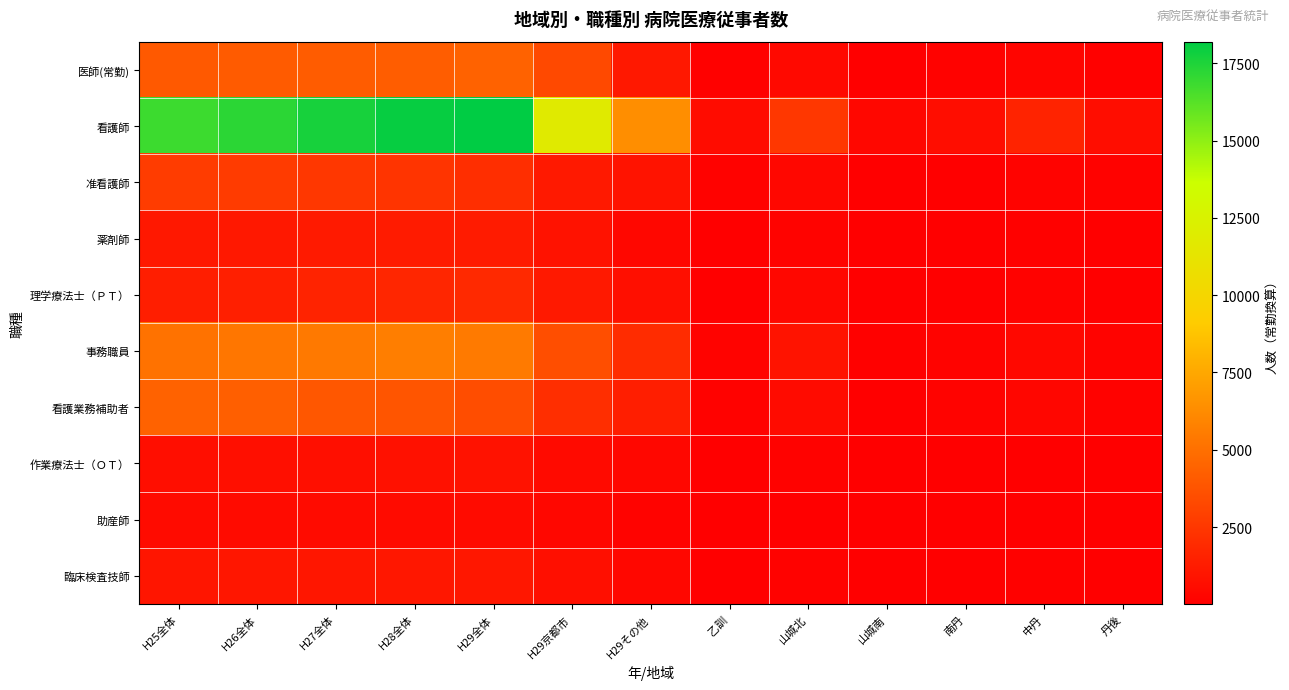

List the series in order of their peak value, highest first.

看護師, 事務職員, 医師(常勤), 看護業務補助者, 准看護師, 理学療法士（ＰＴ）, 薬剤師, 臨床検査技師, 作業療法士（ＯＴ）, 助産師